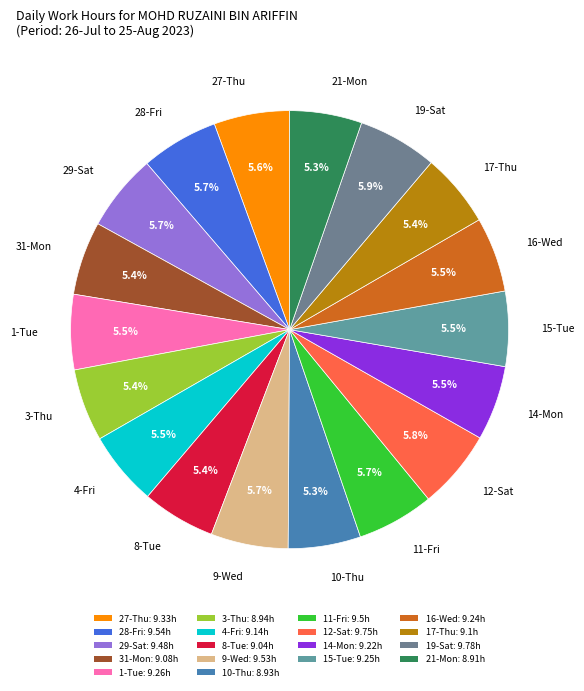

True or false: 12-Sat accounts for 16% of the total.

False